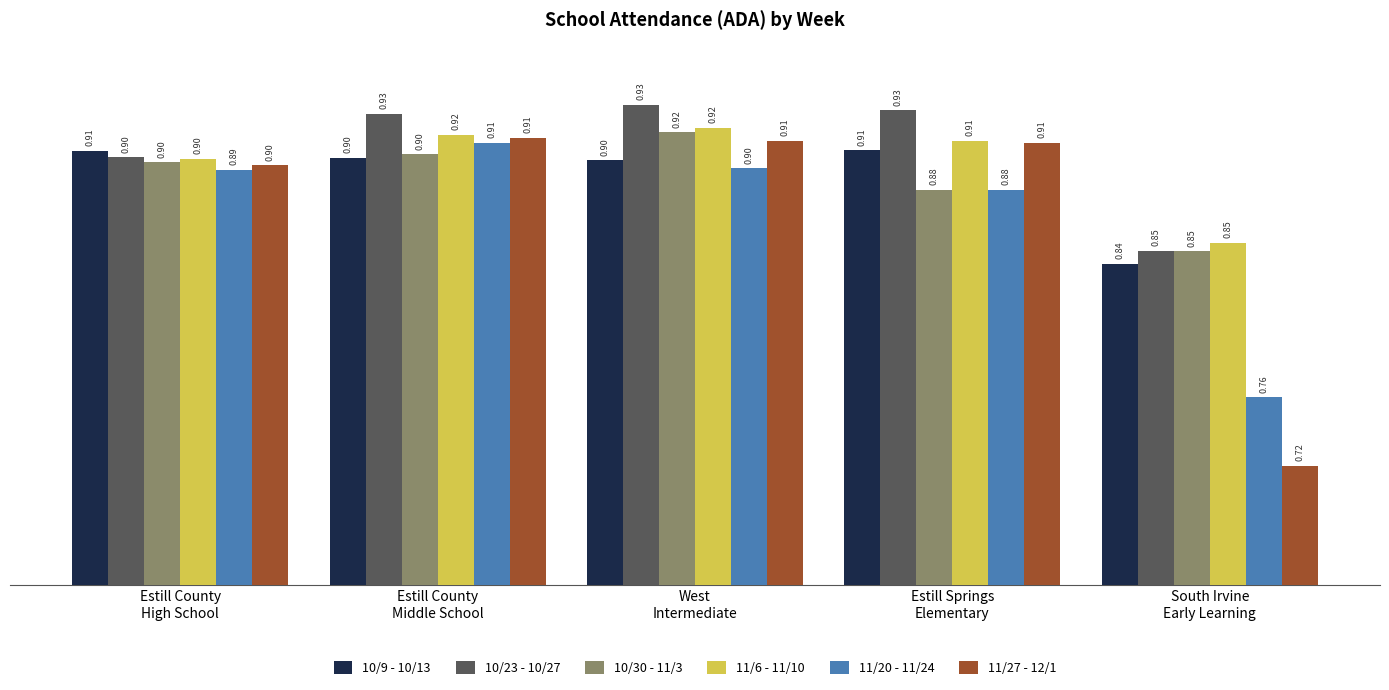

At how many categories does at least one series exceed 0?

5